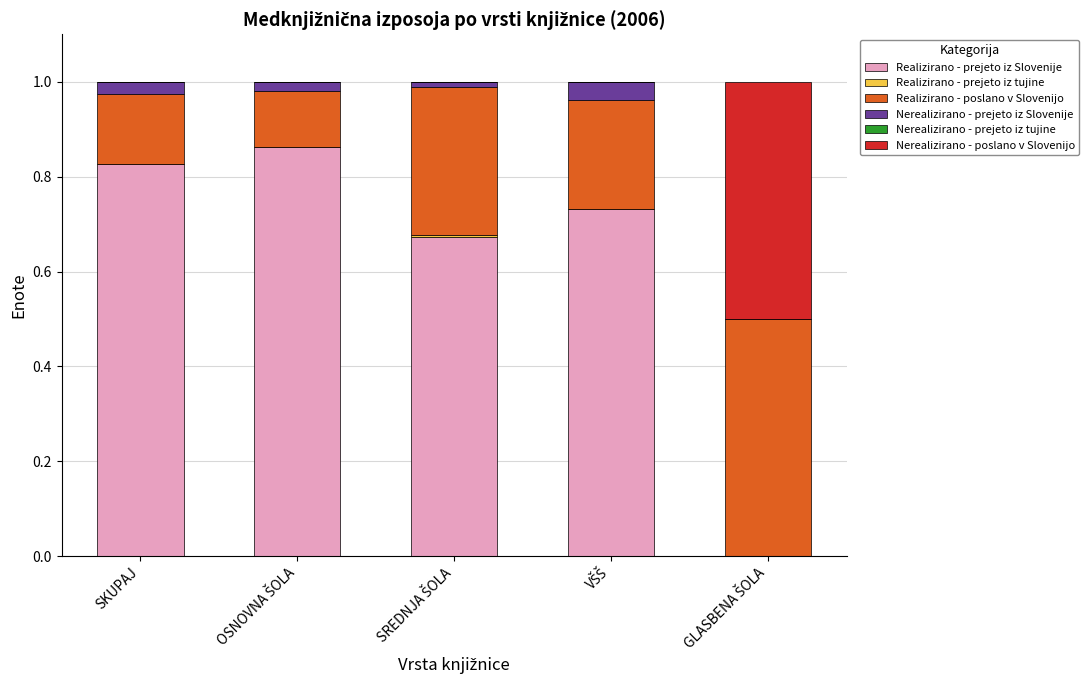

Are the bars grouped side by side (vs. stacked)?

No